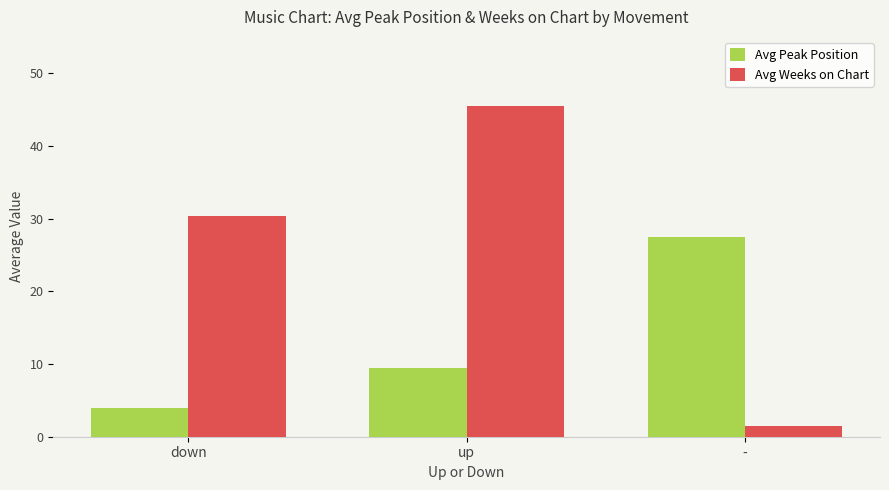

Read the Avg Weeks on Chart value at down.

30.3